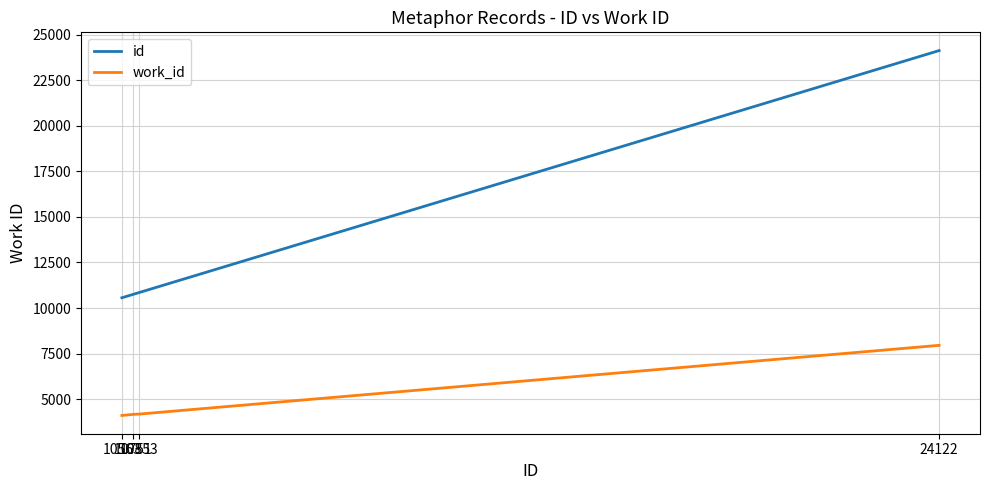

Is this an area chart (filled region under the line)?

No